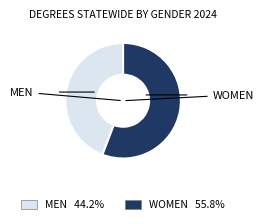

Does any single category account for the majority?

Yes